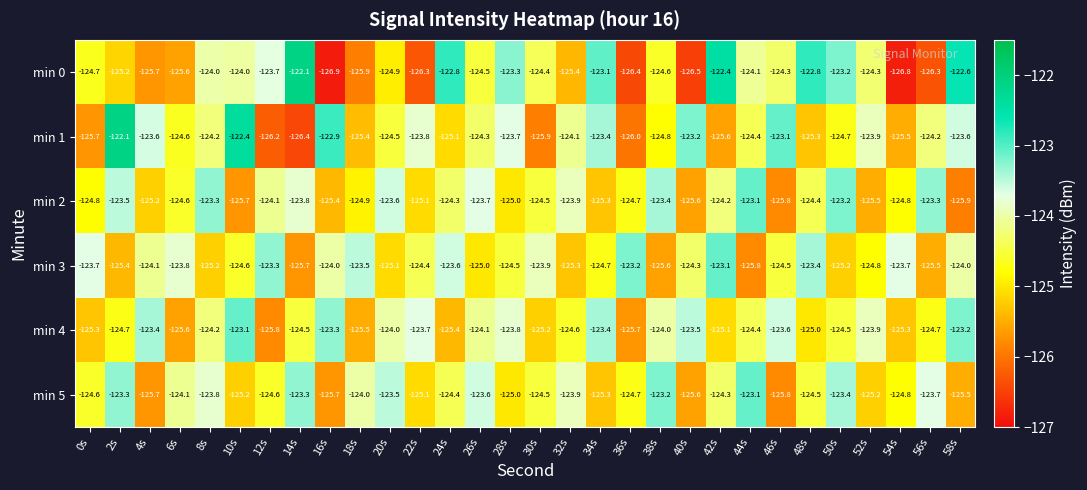

Read the min 4 value at 2s.

-124.7